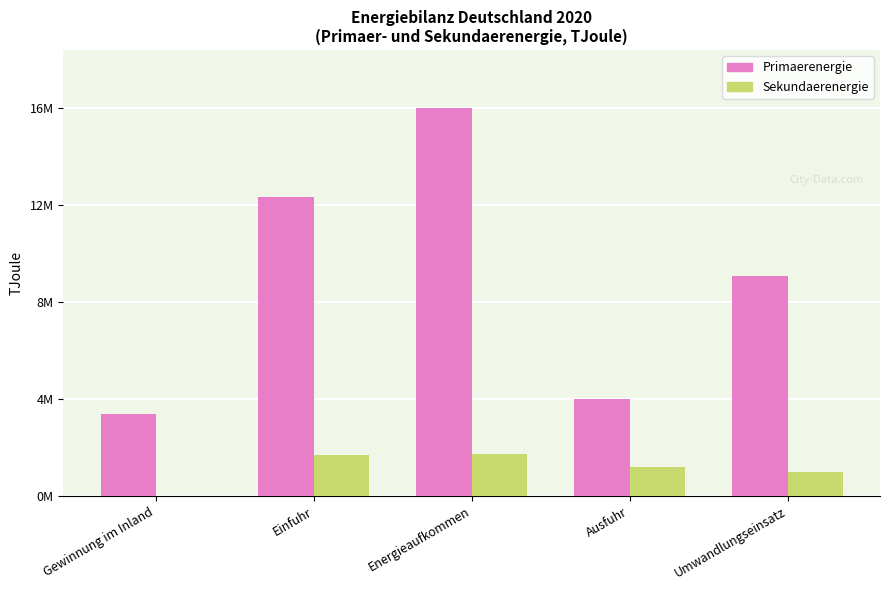

What are all the series names shown in the legend?

Primaerenergie, Sekundaerenergie